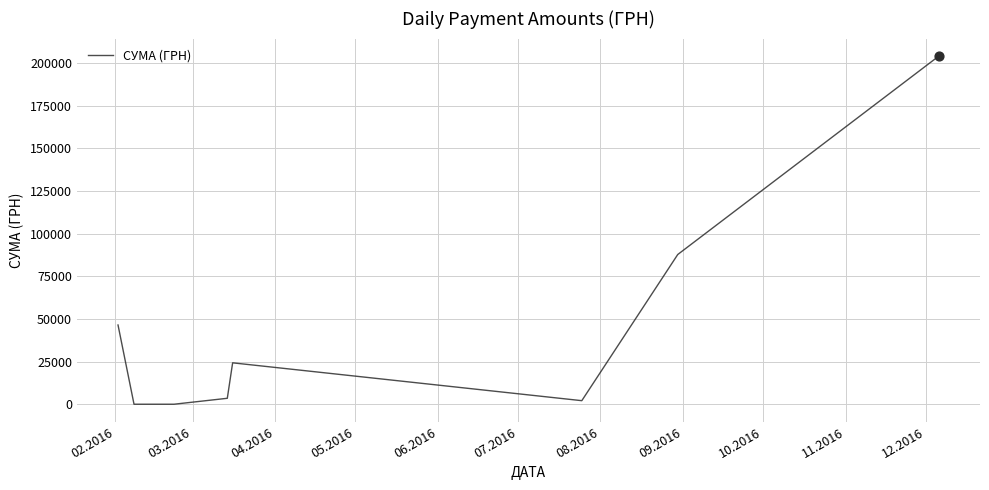

What is the greatest value displayed?

204148.4